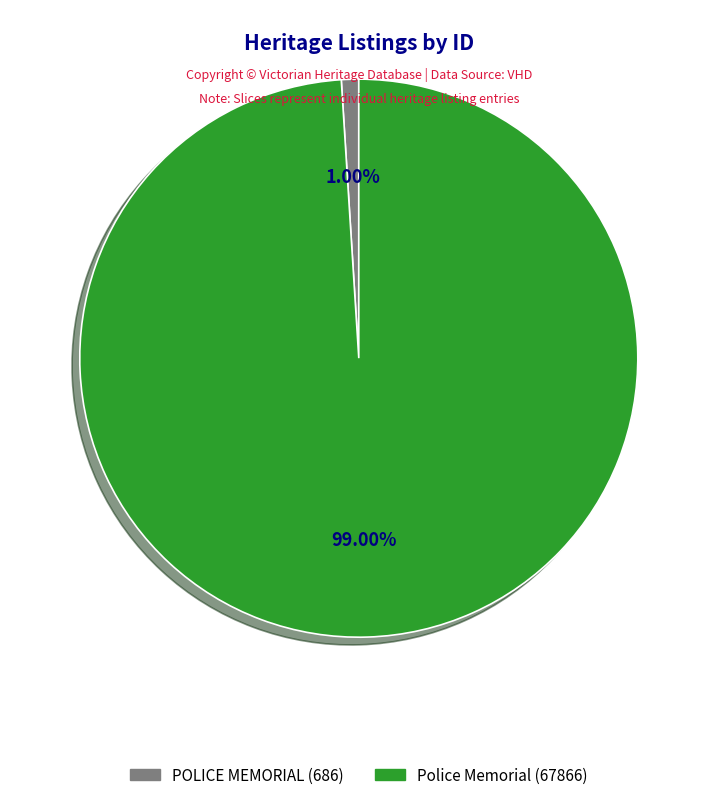

Which has a higher value, Police Memorial or POLICE MEMORIAL?

Police Memorial